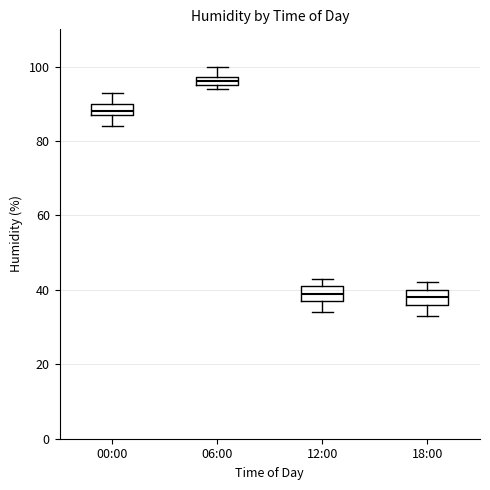

Where does the upper whisker of the box for 00:00 end on the y-axis? The values are not printed on the chart, so give them approximately, as read against the axis.

94